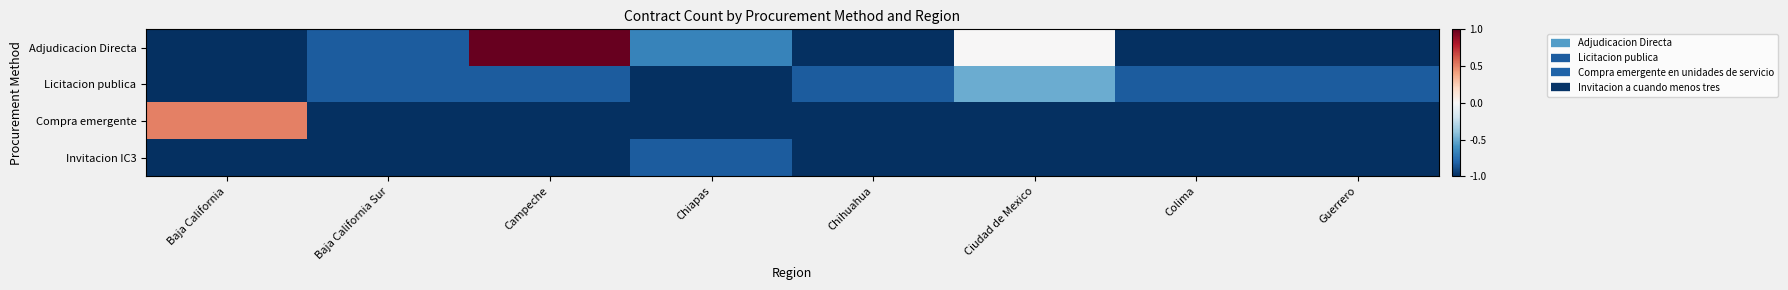

Rank the series at Baja California Sur from highest to lowest value.

Adjudicacion Directa, Licitacion publica, Compra emergente, Invitacion IC3